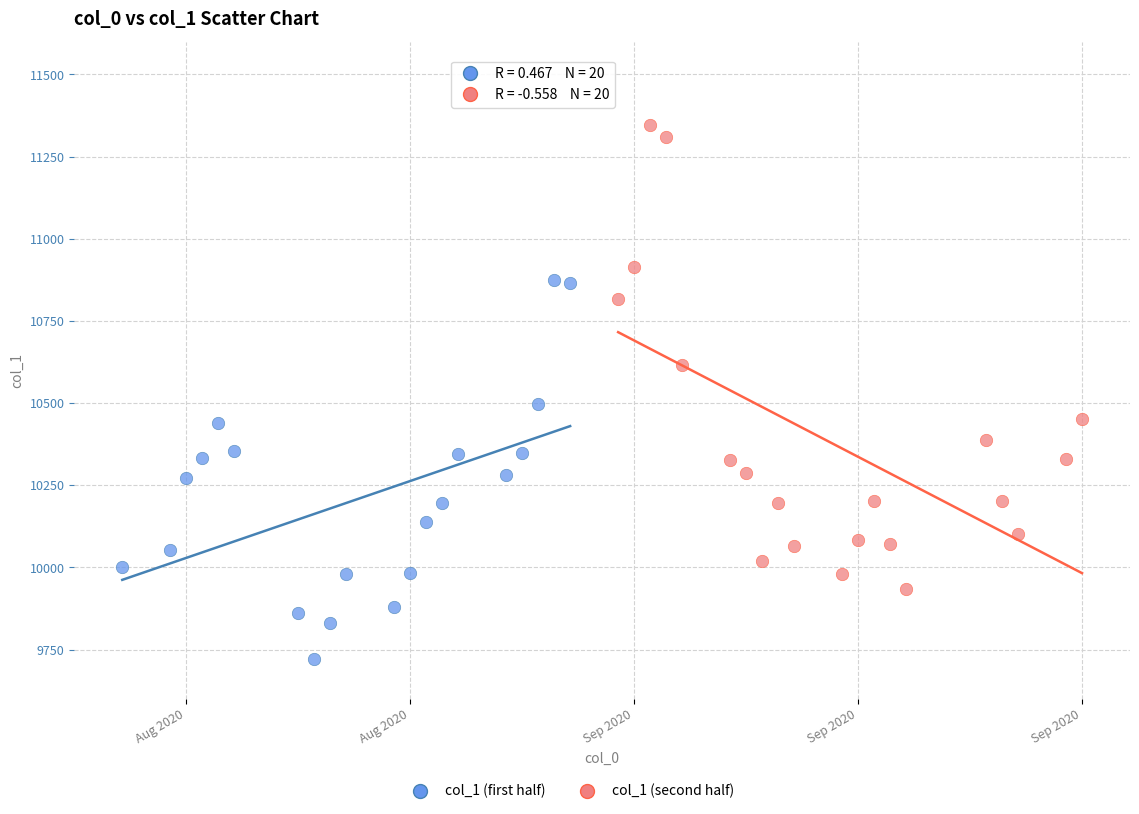

Which series contains the lowest Y value?

col_1 (first half)